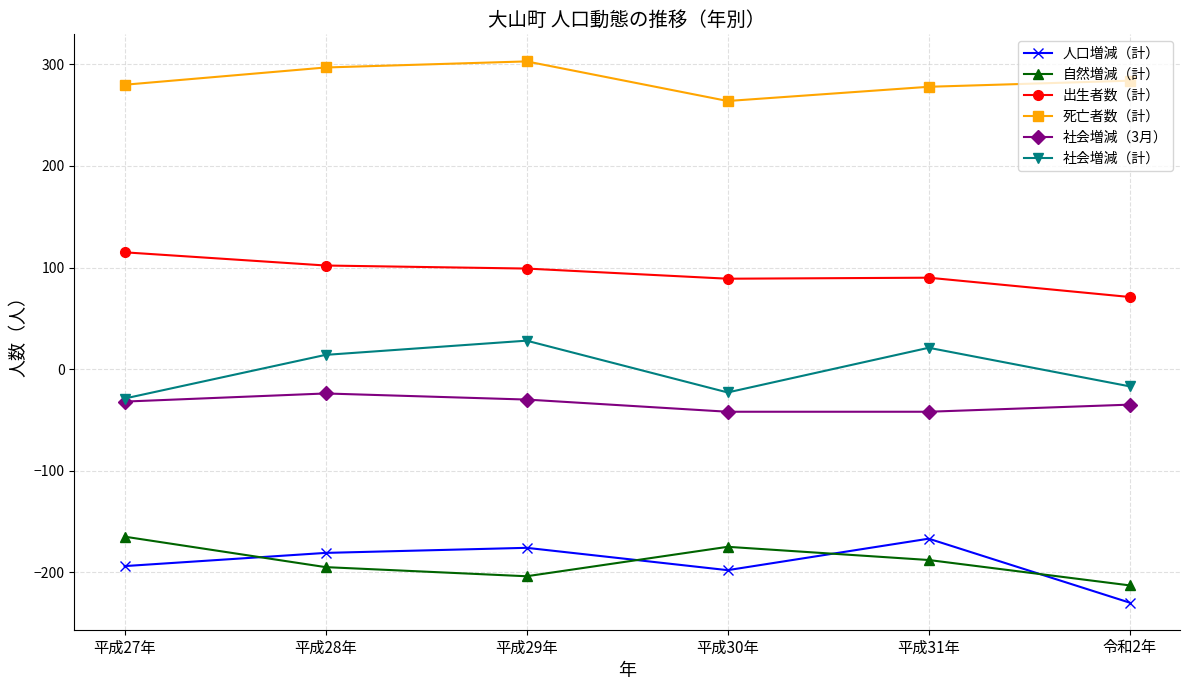

What is the highest value of the 出生者数（計） series?

115